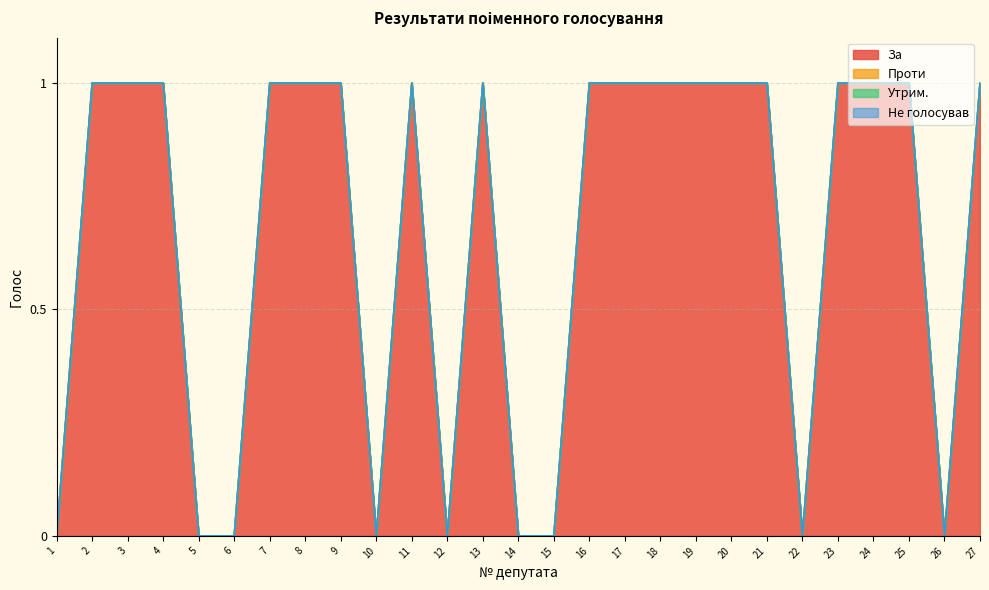

Where is Утрим. nearest to the value 0?

1